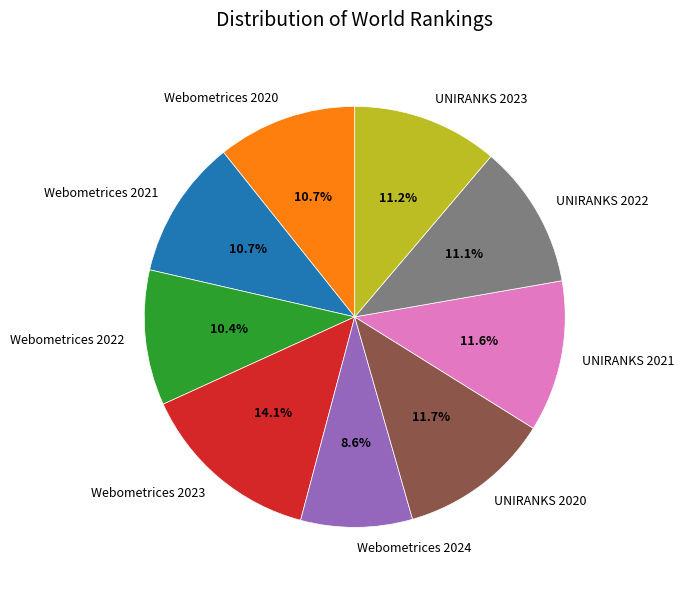

Which has a higher value, UNIRANKS 2020 or UNIRANKS 2022?

UNIRANKS 2020